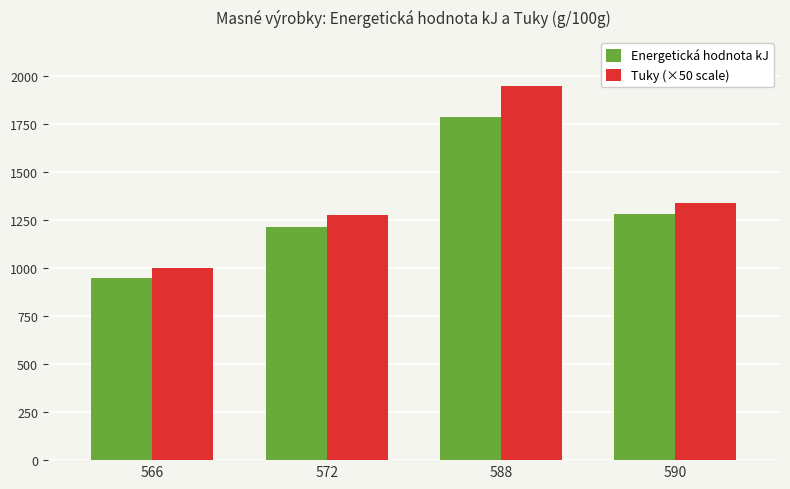

How many data points in Energetická hodnota kJ are above 1280?

2